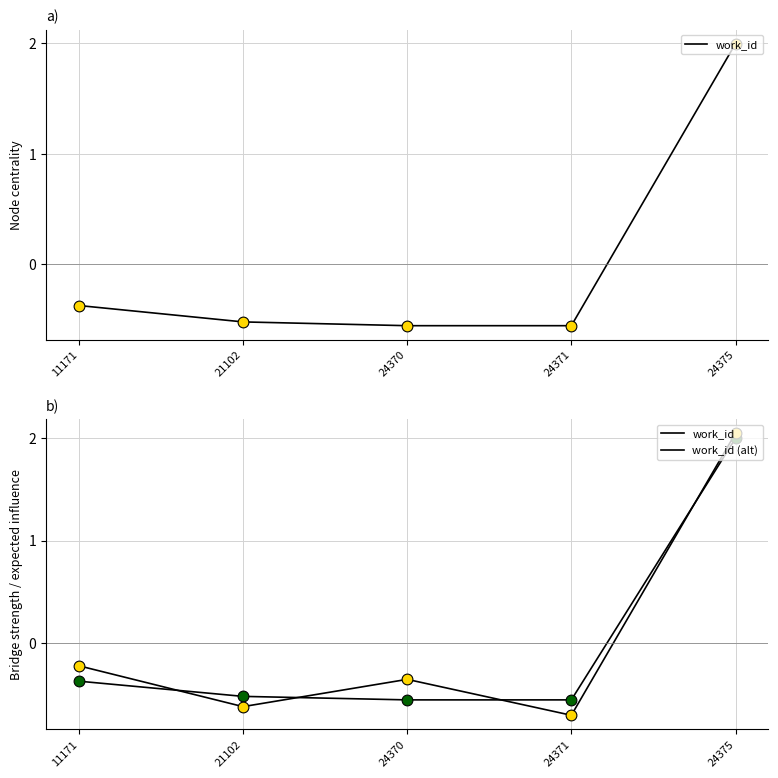

Is the value of work_id (alt) at 11171 greater than the value of work_id at 24375?

No